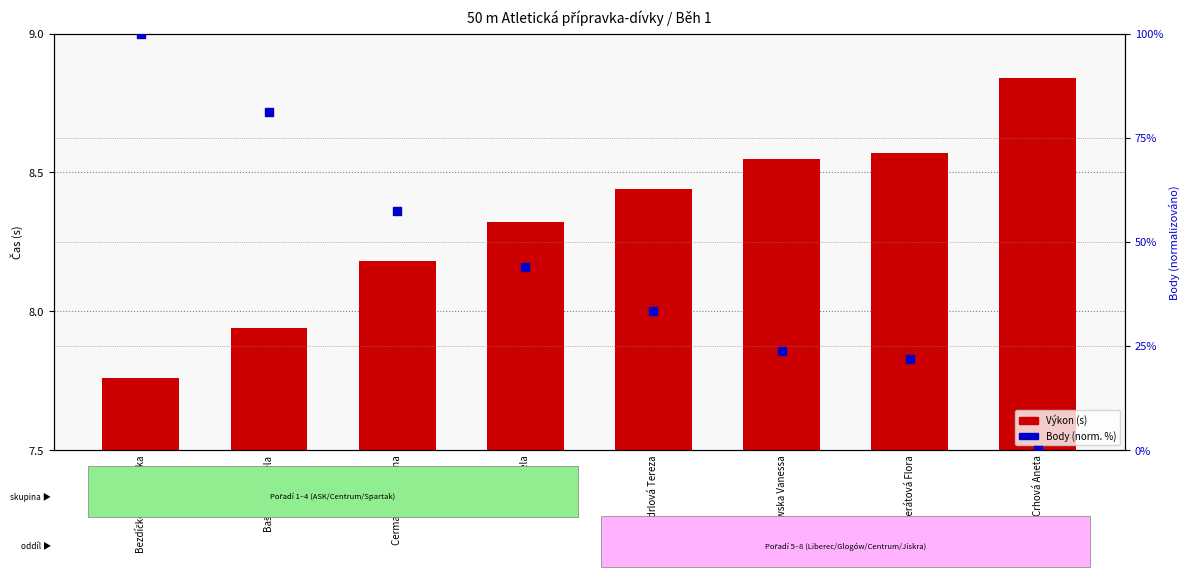

Which series has the largest Y range (max minus min)?

Body (norm. %)